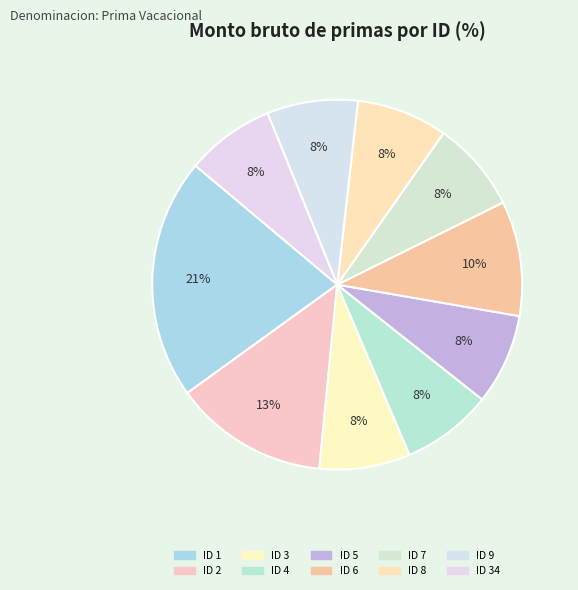

To the nearest percent, what is the combined percentage of ID 5 and ID 4?

16%